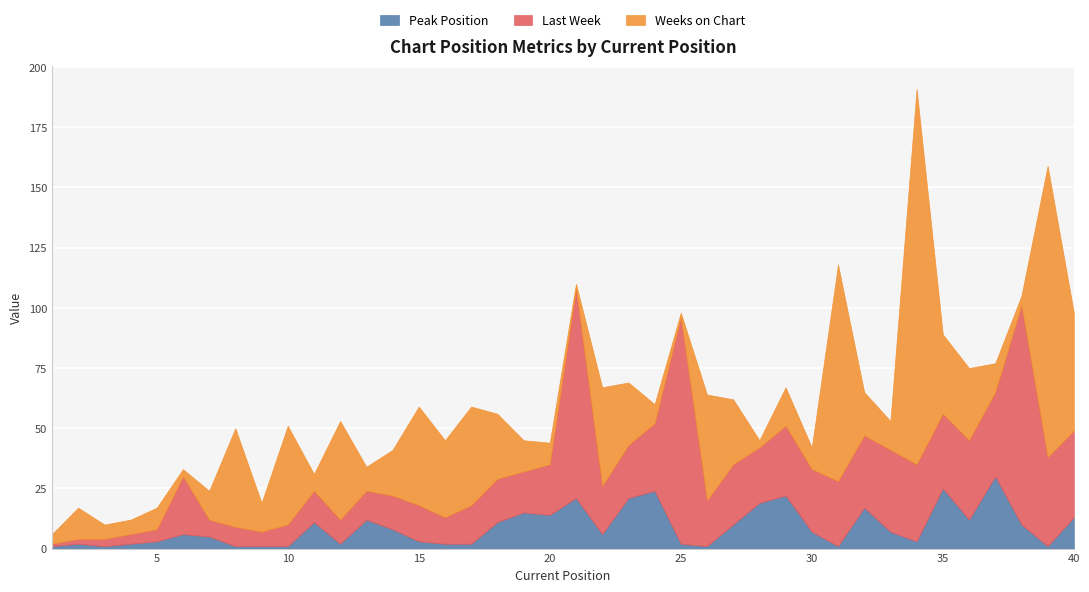

Which series changed the most between 2 and 28?

Last Week